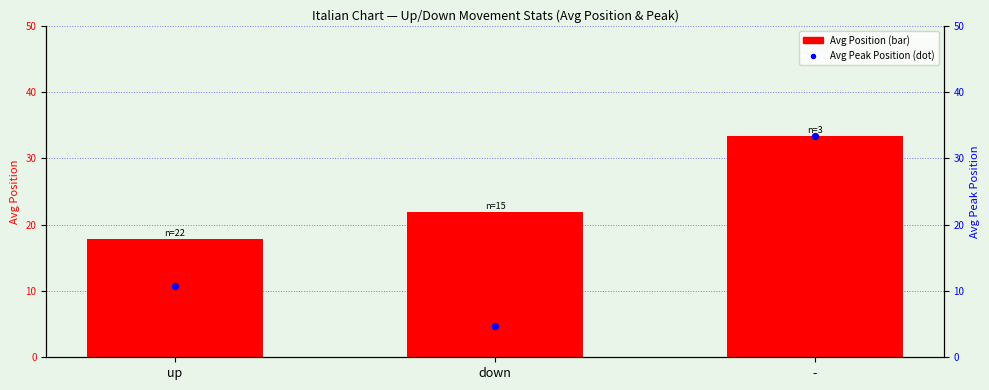

Which series reaches the minimum Y coordinate?

Avg Peak Position